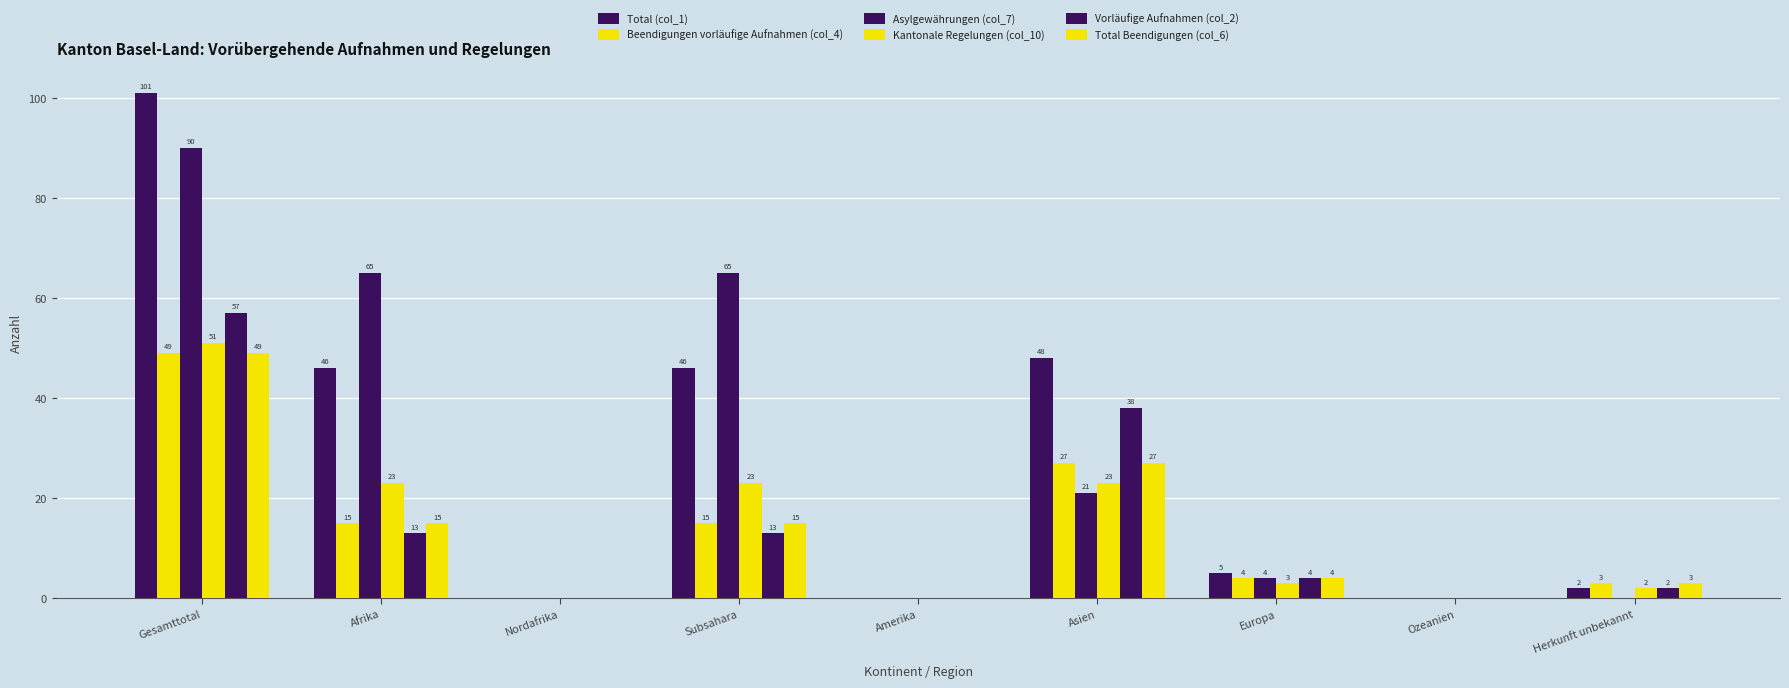

Does the chart contain stacked bars?

No